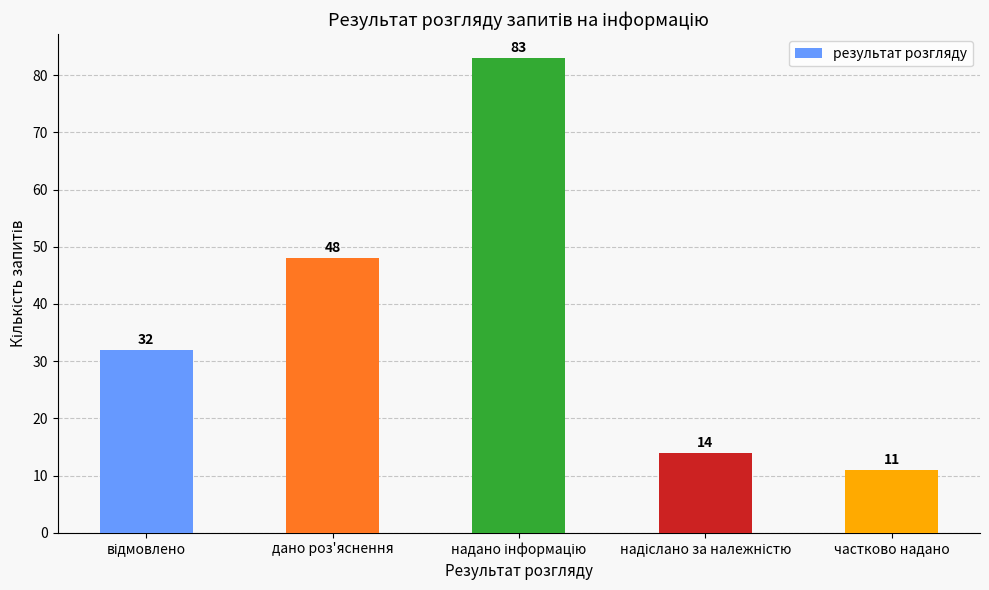

Are the bars horizontal?

No